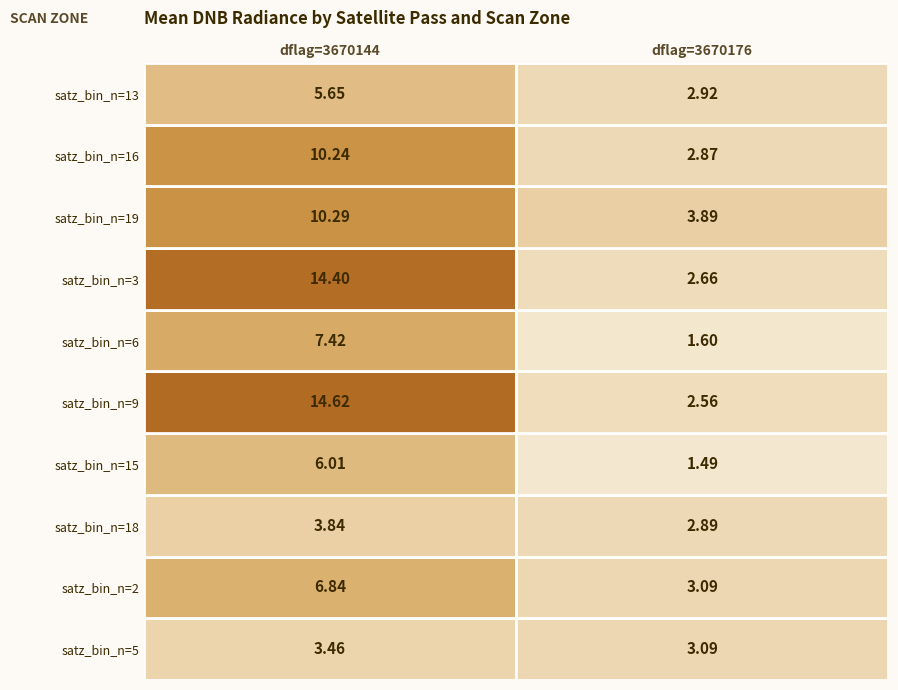

Where is 3670144 nearest to the value 9?

satz_bin_n=16